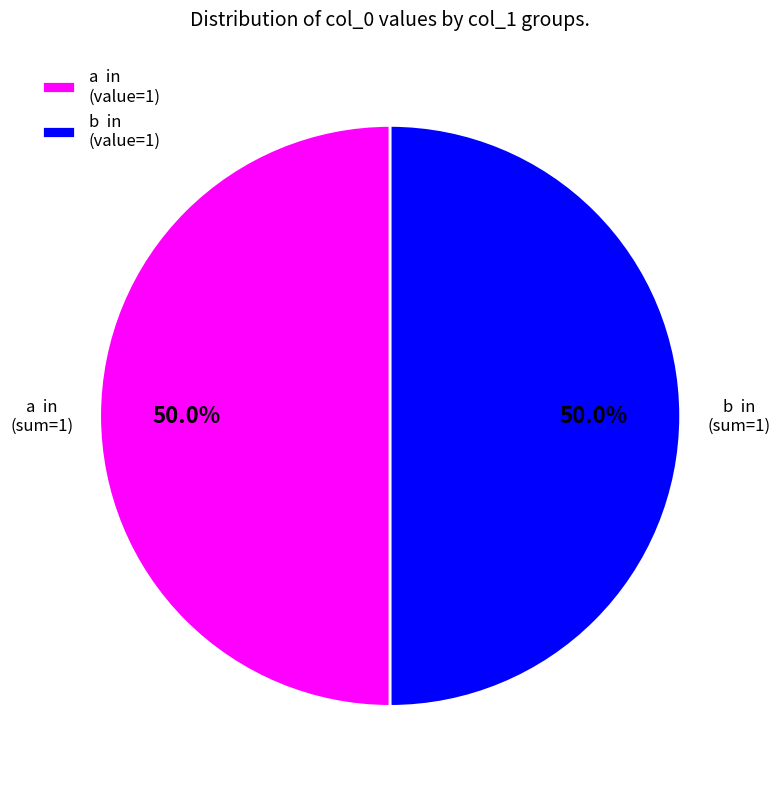

What percentage do a in (value=1) and b in (value=1) together represent?

100.0%